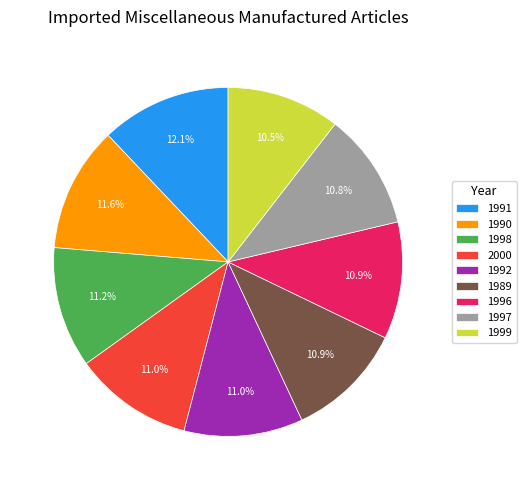

Do 1996 and 1998 together represent more than half of the pie?

No